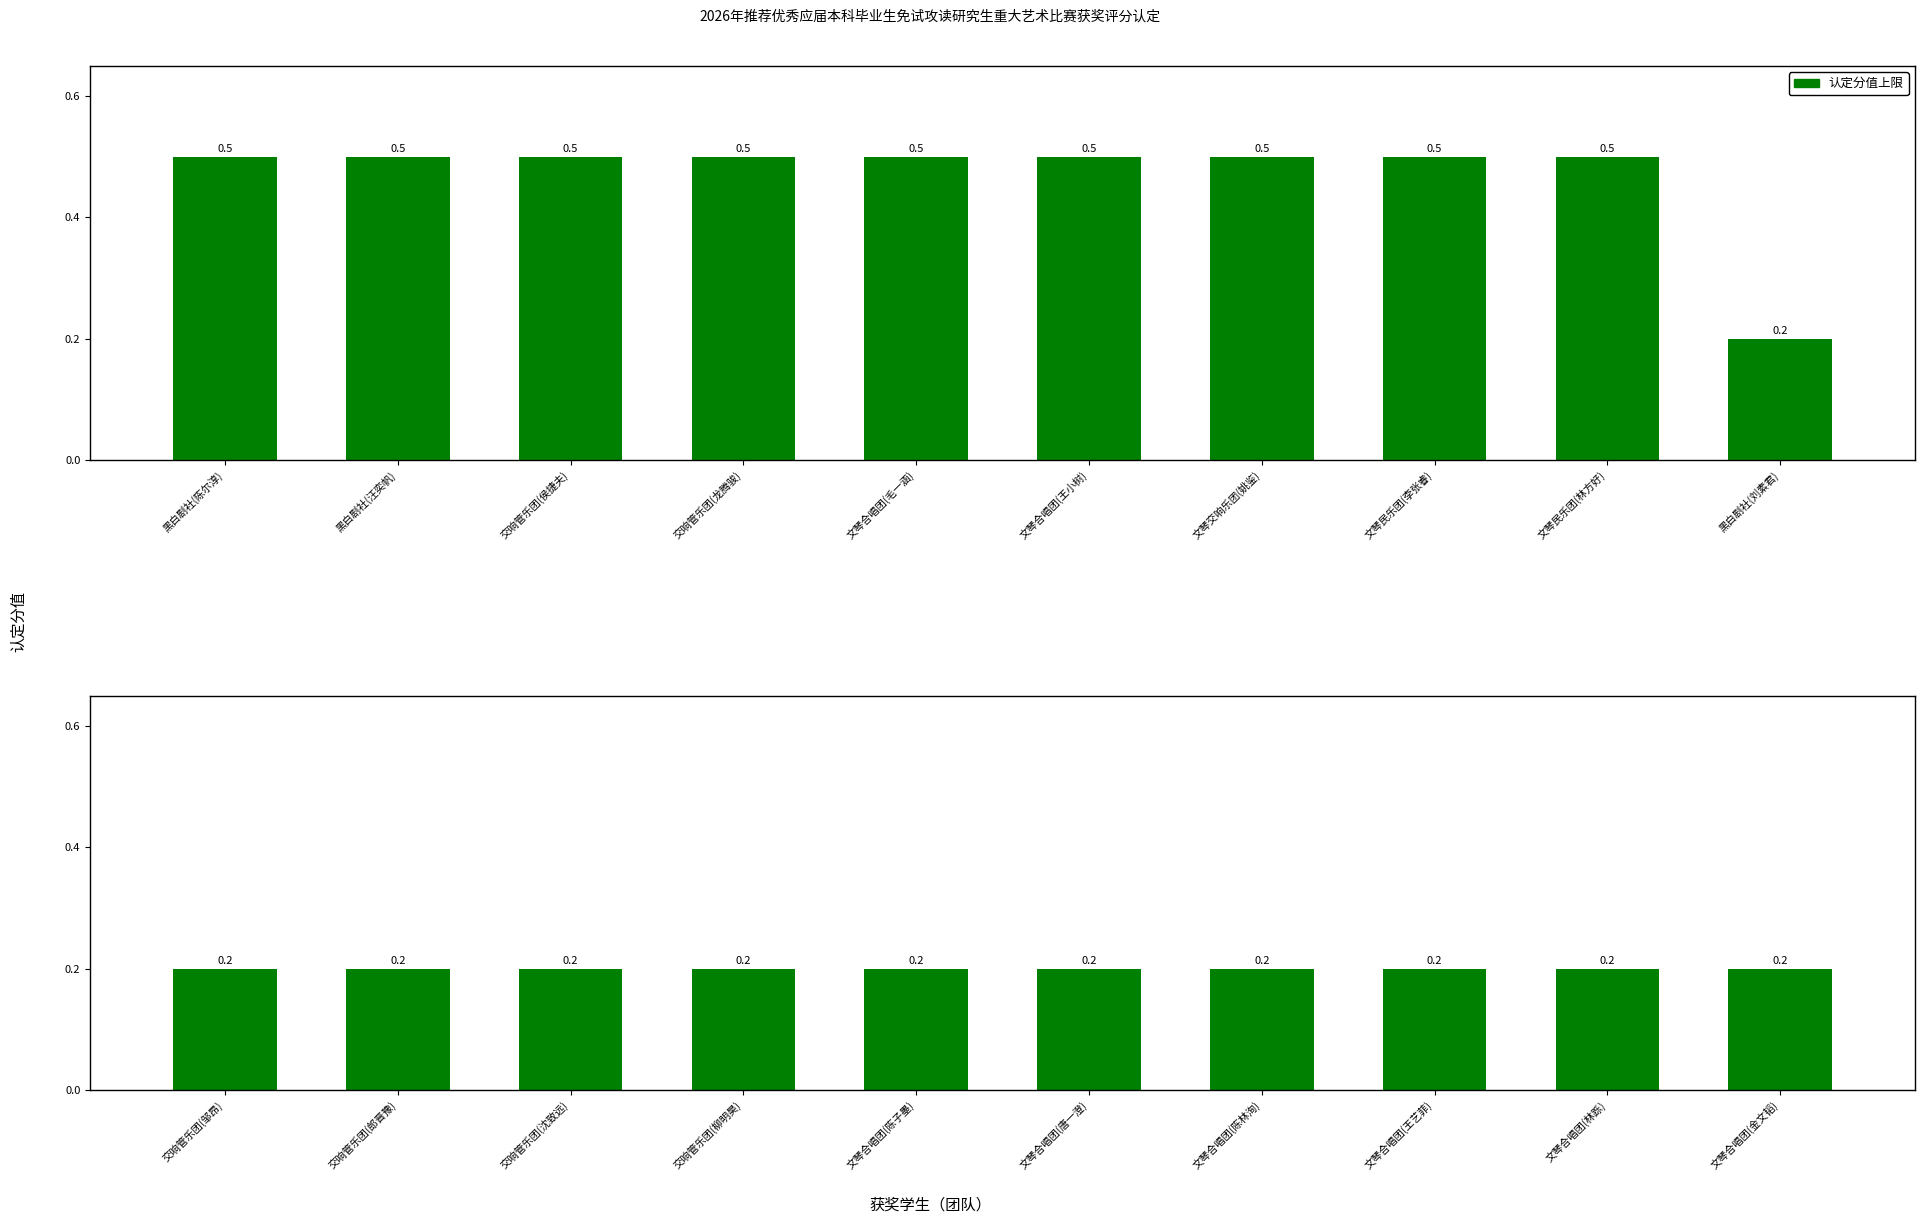

Count the number of data series in this chart.

1